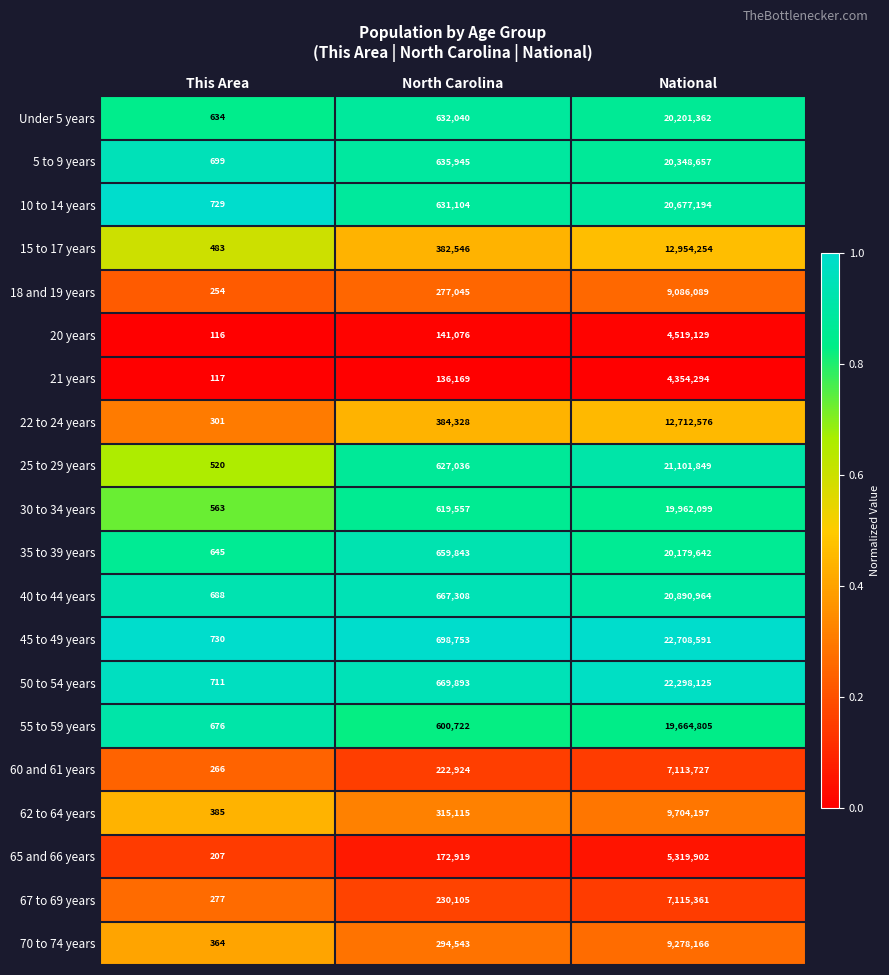

List the series in order of their peak value, lowest first.

21 years, 20 years, 65 and 66 years, 60 and 61 years, 67 to 69 years, 18 and 19 years, 70 to 74 years, 62 to 64 years, 22 to 24 years, 15 to 17 years, 55 to 59 years, 30 to 34 years, 35 to 39 years, Under 5 years, 5 to 9 years, 10 to 14 years, 40 to 44 years, 25 to 29 years, 50 to 54 years, 45 to 49 years